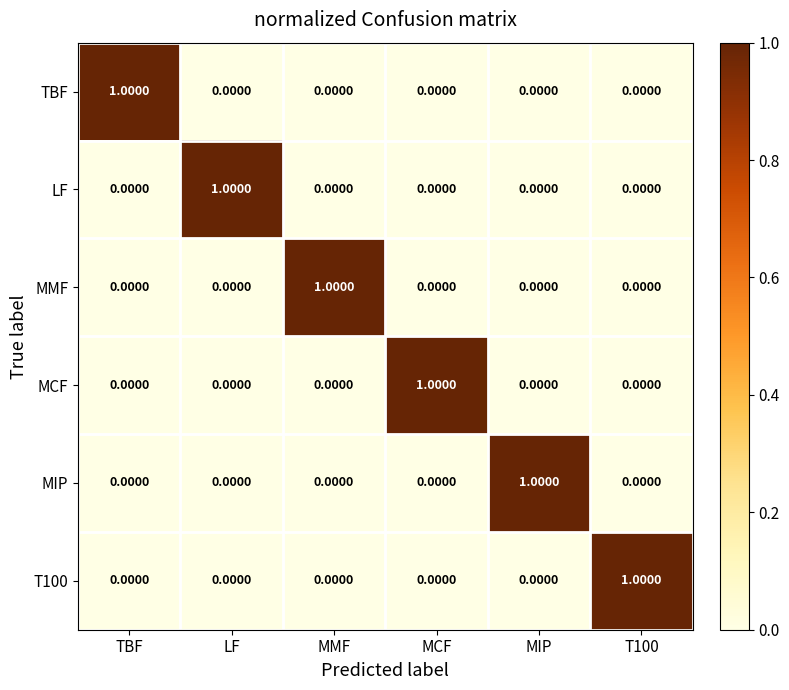

Is the value of T100 at MIP greater than the value of TBF at TBF?

No